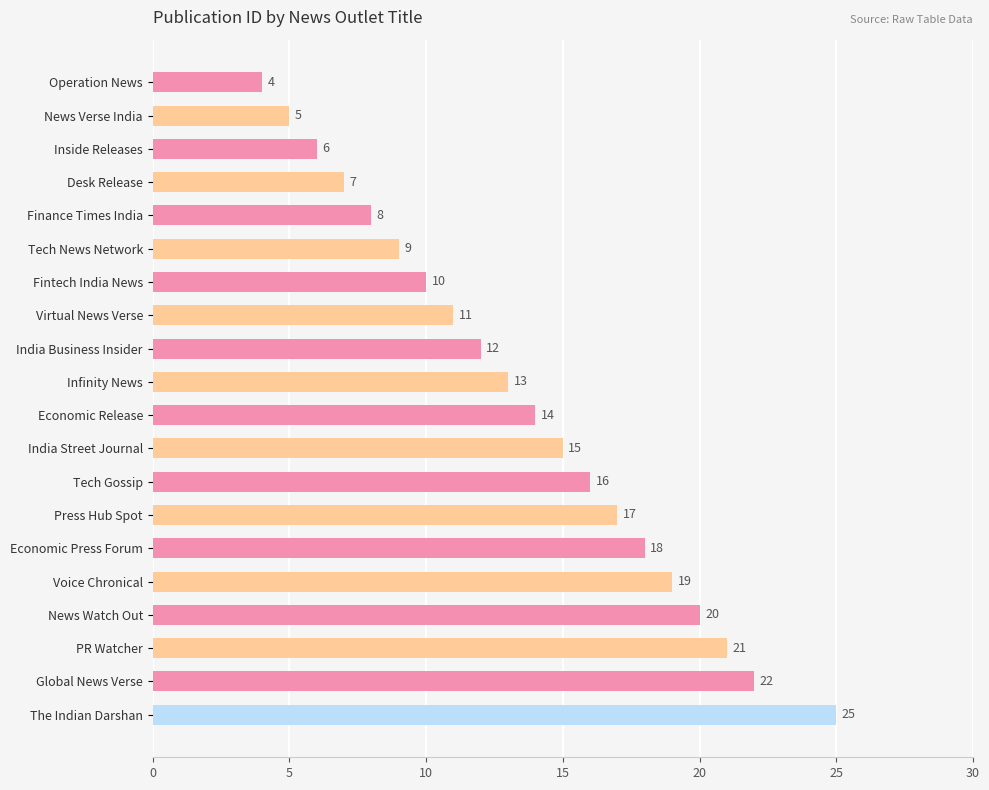

Reading top to bottom, list all the values displayed in this chart.

4	5	6	7	8	9	10	11	12	13	14	15	16	17	18	19	20	21	22	25